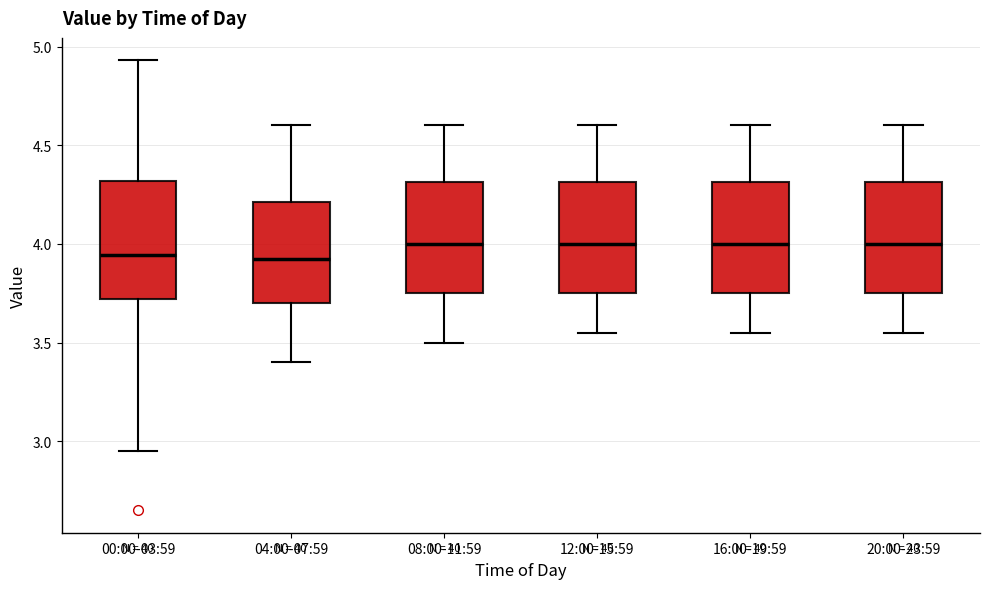

Reading left to right, transcribe this box plot: for each box, give where its median line is, the range the box spans, and where its two whiskers end, as read against the y-axis. The values are not printed on the chart, so give them approximately, as read against the axis.

00:00-03:59: median 3.95, box 3.70 to 4.30, whiskers 2.95 to 4.95
04:00-07:59: median 3.95, box 3.70 to 4.20, whiskers 3.40 to 4.60
08:00-11:59: median 4.00, box 3.75 to 4.30, whiskers 3.50 to 4.60
12:00-15:59: median 4.00, box 3.75 to 4.30, whiskers 3.55 to 4.60
16:00-19:59: median 4.00, box 3.75 to 4.30, whiskers 3.55 to 4.60
20:00-23:59: median 4.00, box 3.75 to 4.30, whiskers 3.55 to 4.60